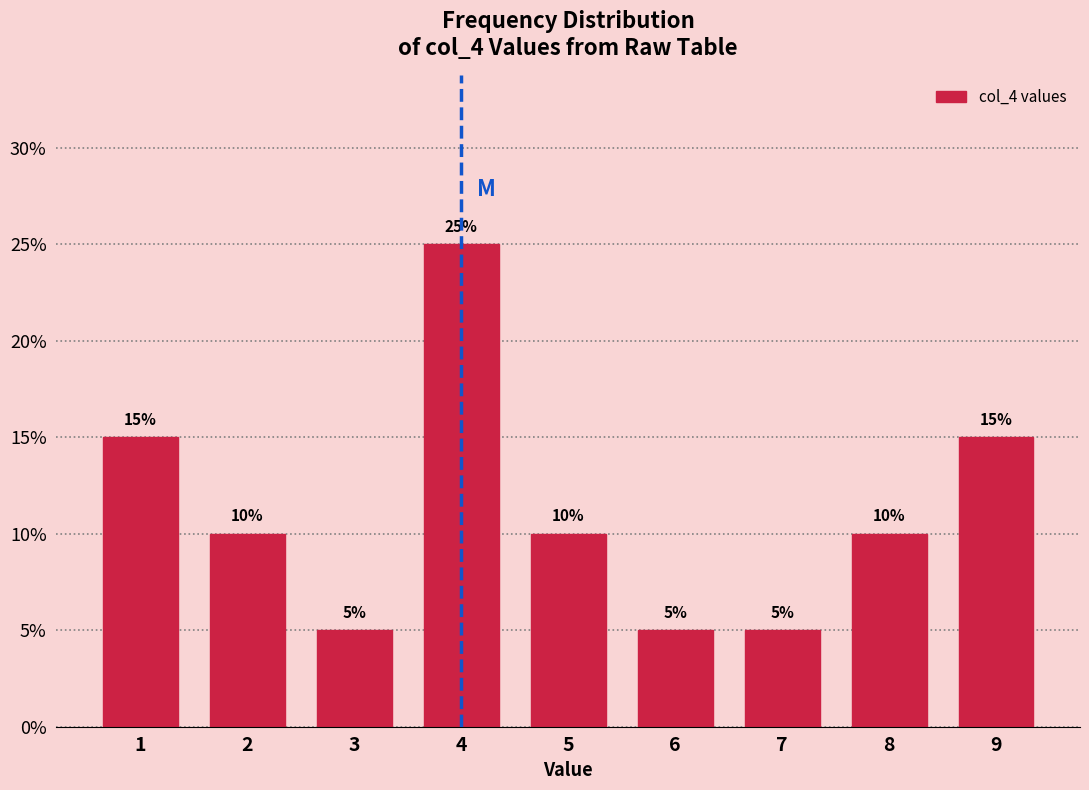

Reading right to left, extract all data points from this chart.

15	10	5	5	10	25	5	10	15